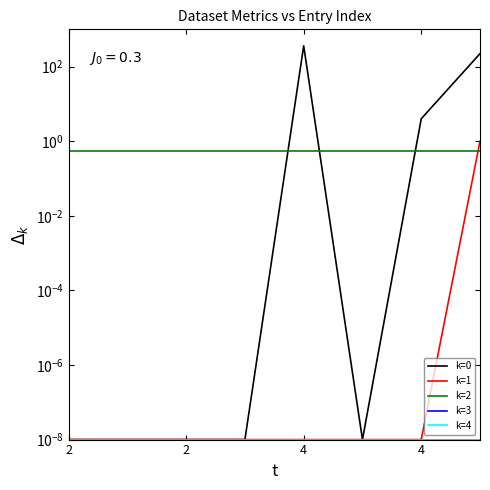

At 5, list the series in order from smallest to largest.

metric.views, metric.followers, metric.discussions, metric.reuses, quality_score